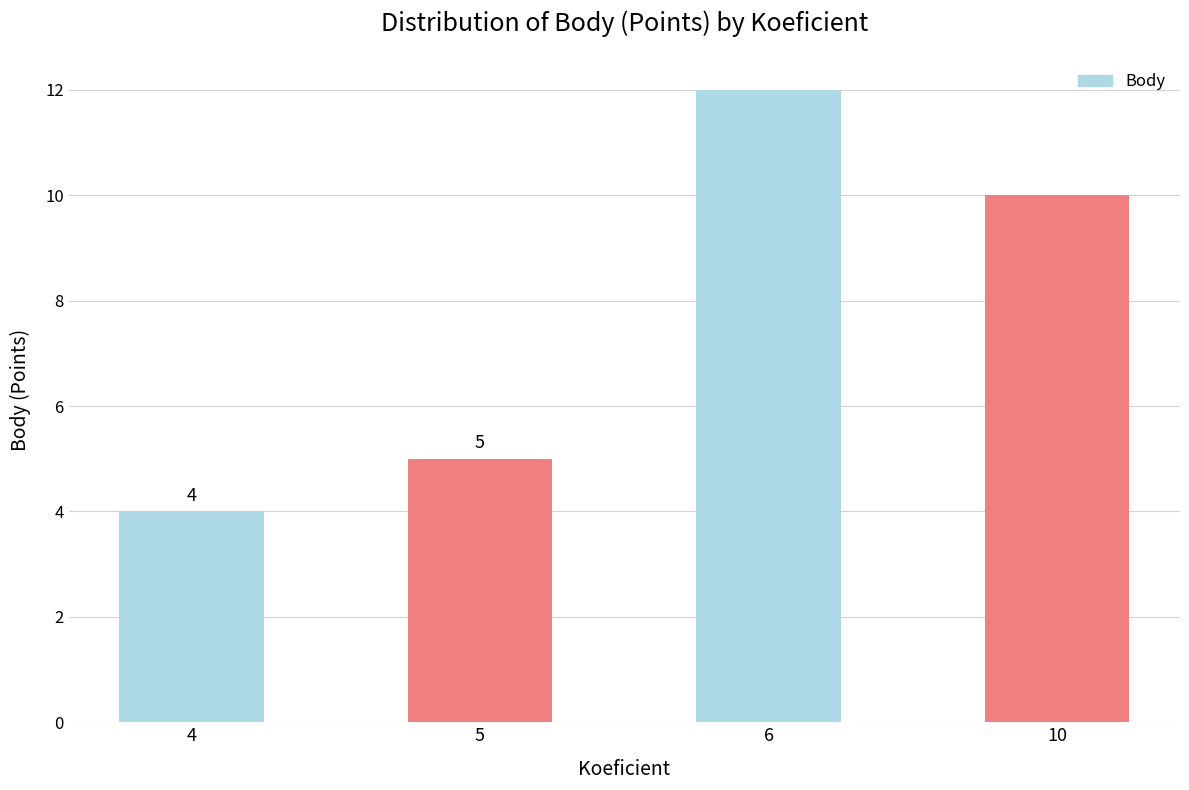

Reading right to left, what are all the values shown in this chart?

10	12	5	4